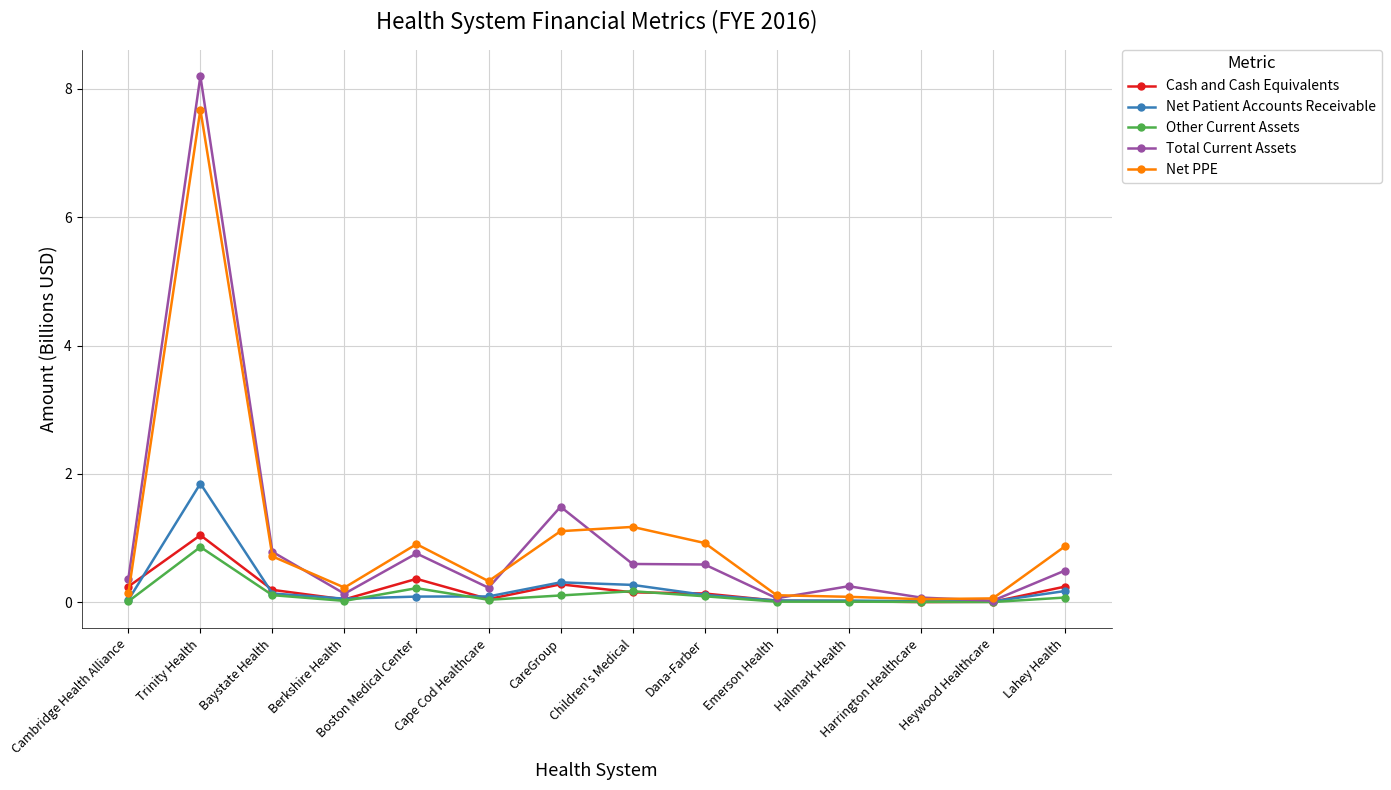

Is it true that Net Patient Accounts Receivable equals 0.0 at Hallmark Health?

True